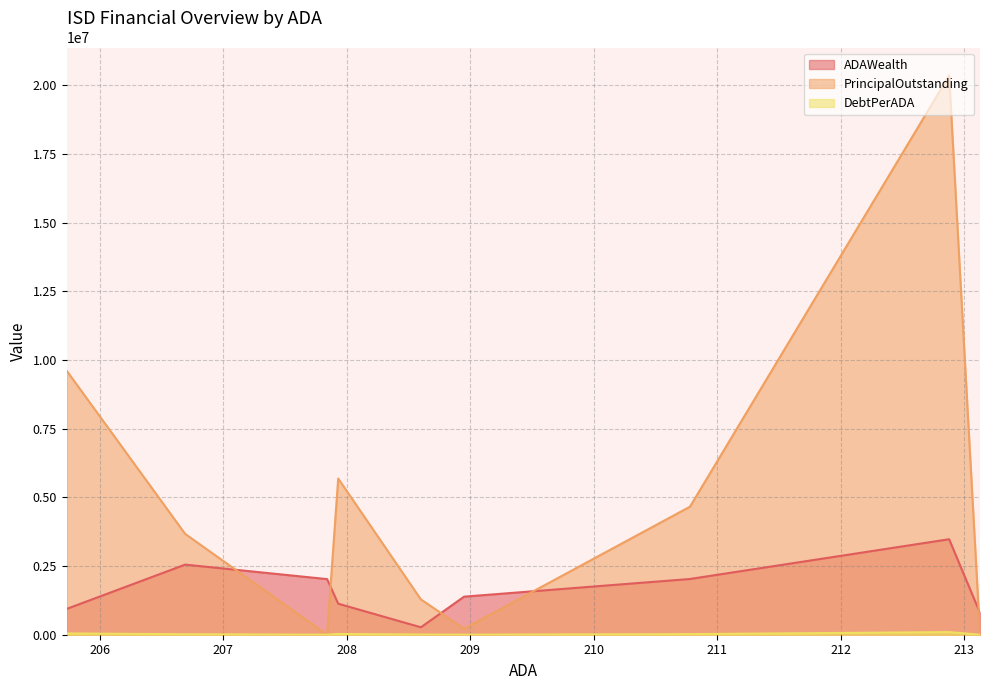

How many interior local valleys does the ADAWealth series have?

1